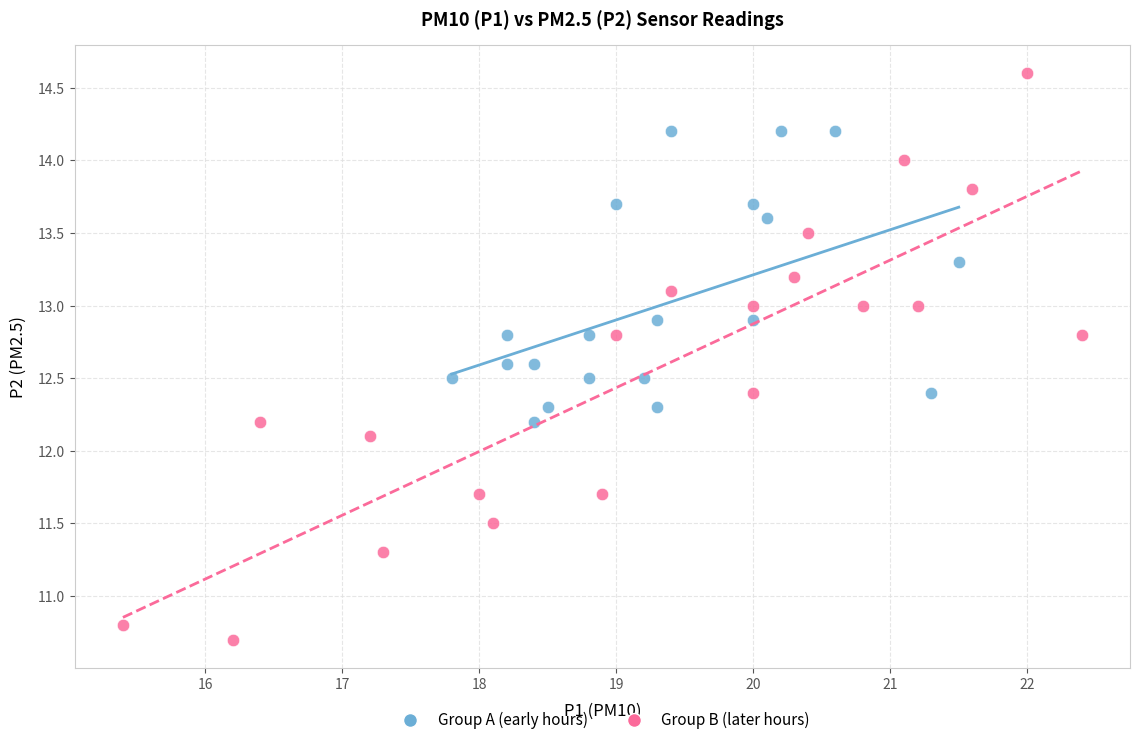

Which series reaches the maximum Y coordinate?

Group B (later hours)